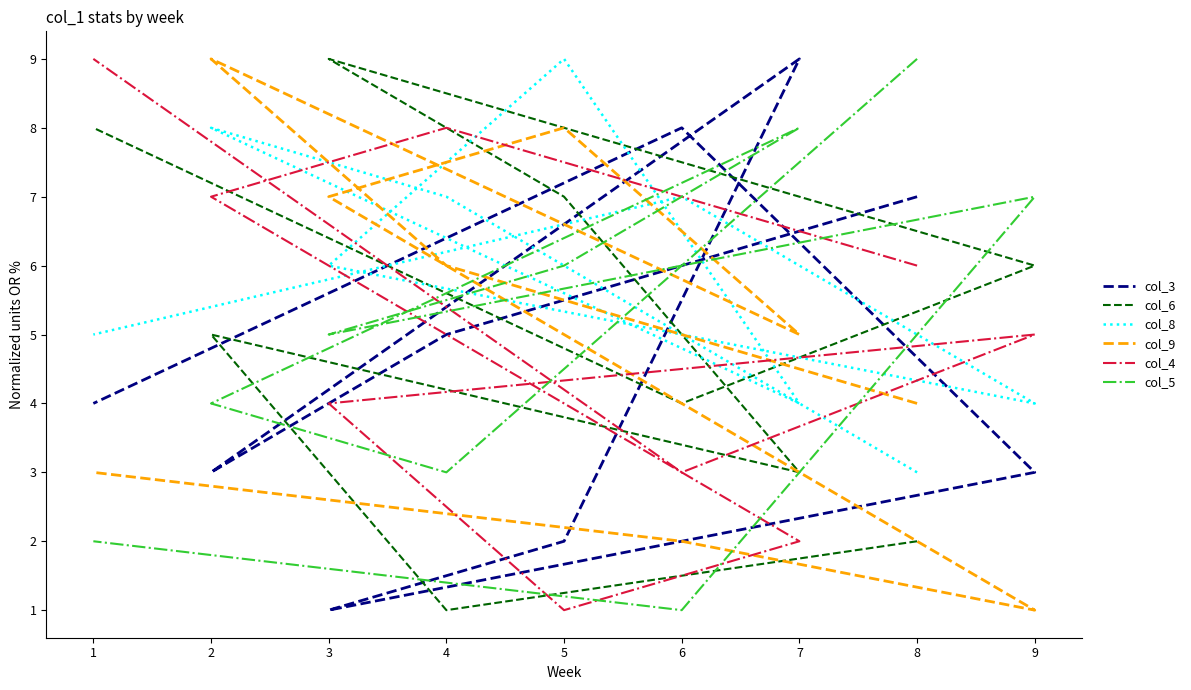

What are all the series names shown in the legend?

col_3, col_6, col_8, col_9, col_4, col_5